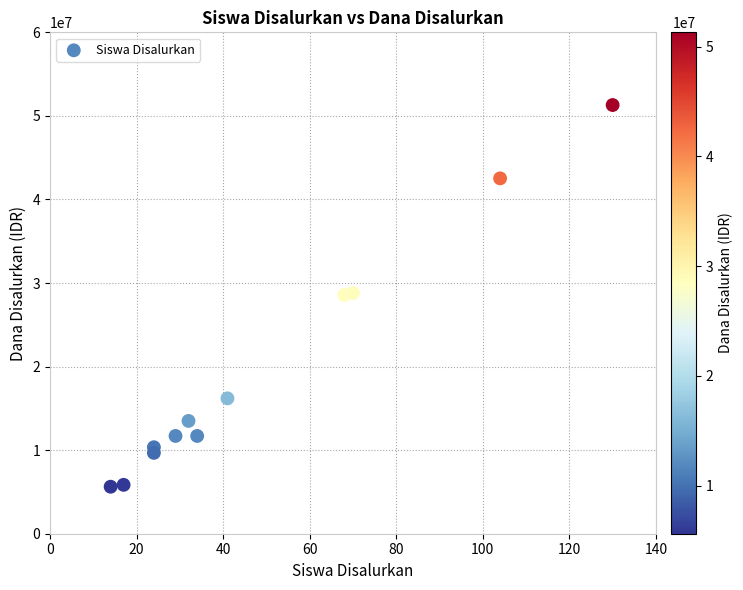

What is the range of X values (max minus min)?

116